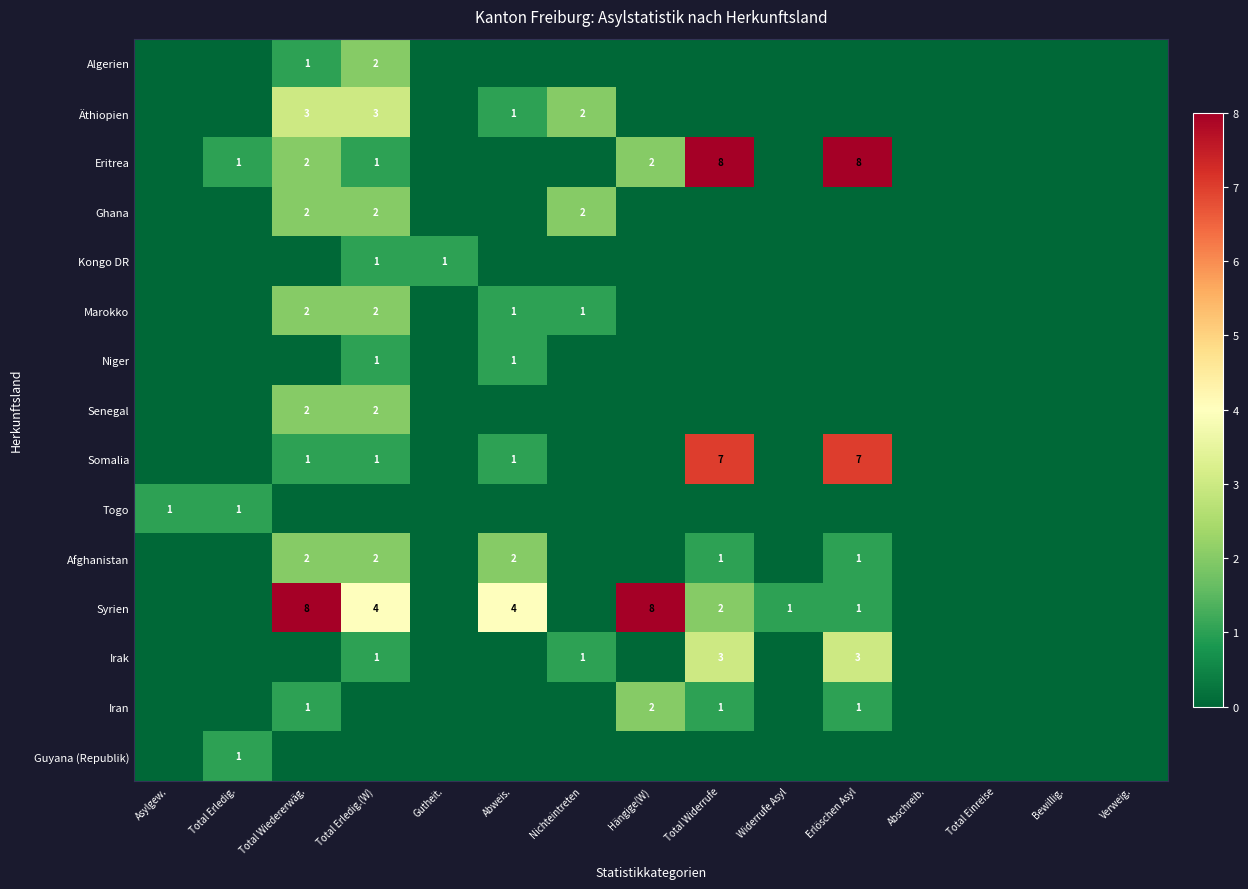

True or false: Kongo DR has a value of 1 at Total Erledig.(W).

True